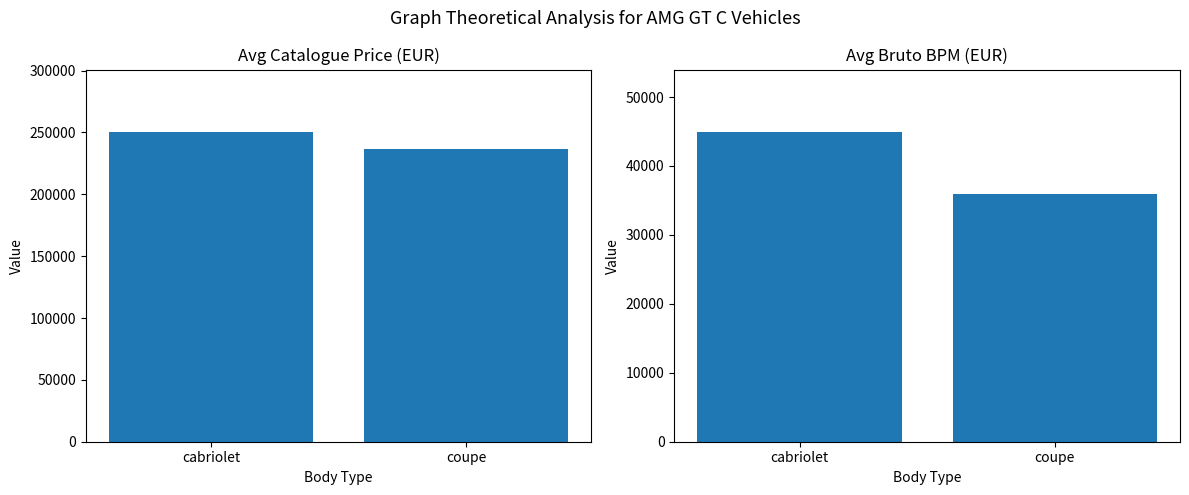

What position from the left is cabriolet?

1